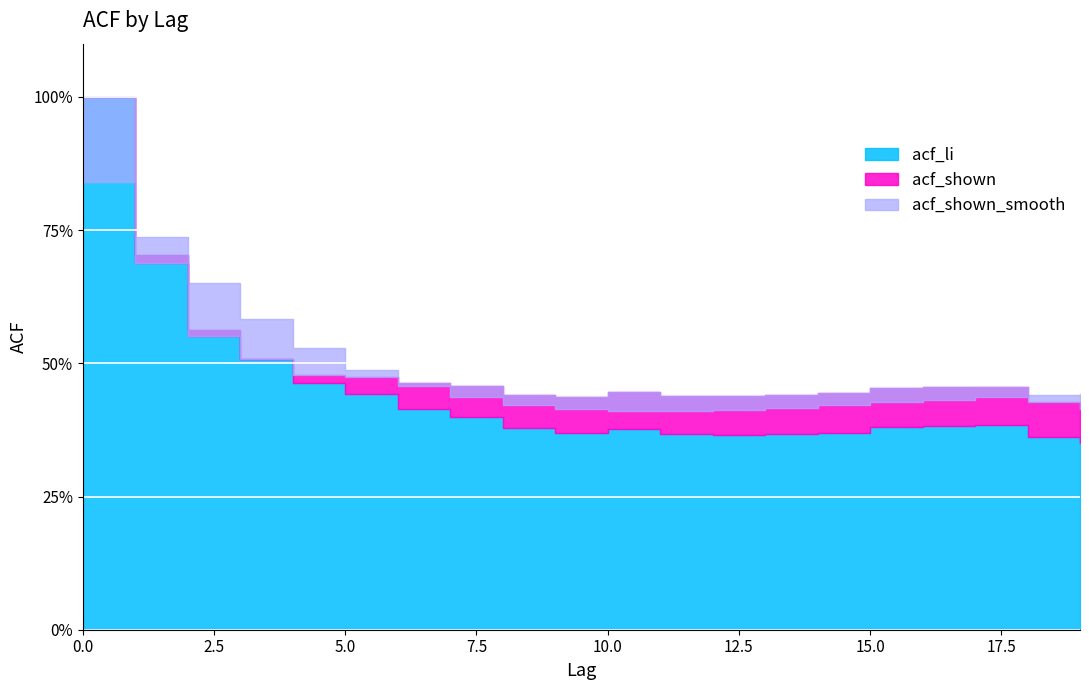

Reading left to right, extract all data points from this chart.

acf_li: 0=1.0	1=0.7	2=0.6	3=0.5	4=0.5	5=0.4	6=0.4	7=0.4	8=0.4	9=0.4	10=0.4	11=0.4	12=0.4	13=0.4	14=0.4	15=0.4	16=0.4	17=0.4	18=0.4	19=0.4
acf_shown: 0=1.0	1=0.7	2=0.6	3=0.5	4=0.5	5=0.5	6=0.5	7=0.5	8=0.4	9=0.4	10=0.4	11=0.4	12=0.4	13=0.4	14=0.4	15=0.5	16=0.5	17=0.5	18=0.4	19=0.4
acf_shown_smooth: 0=0.8	1=0.7	2=0.7	3=0.6	4=0.5	5=0.5	6=0.5	7=0.4	8=0.4	9=0.4	10=0.4	11=0.4	12=0.4	13=0.4	14=0.4	15=0.4	16=0.4	17=0.4	18=0.4	19=0.4